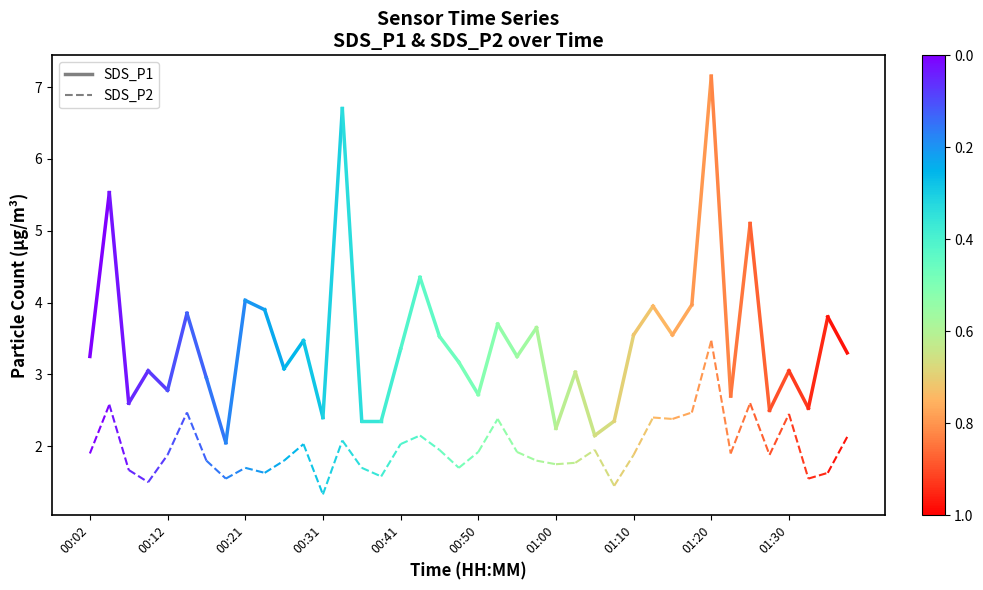

The SDS_P1 series shows 2.1 at 00:02. True or false?

False